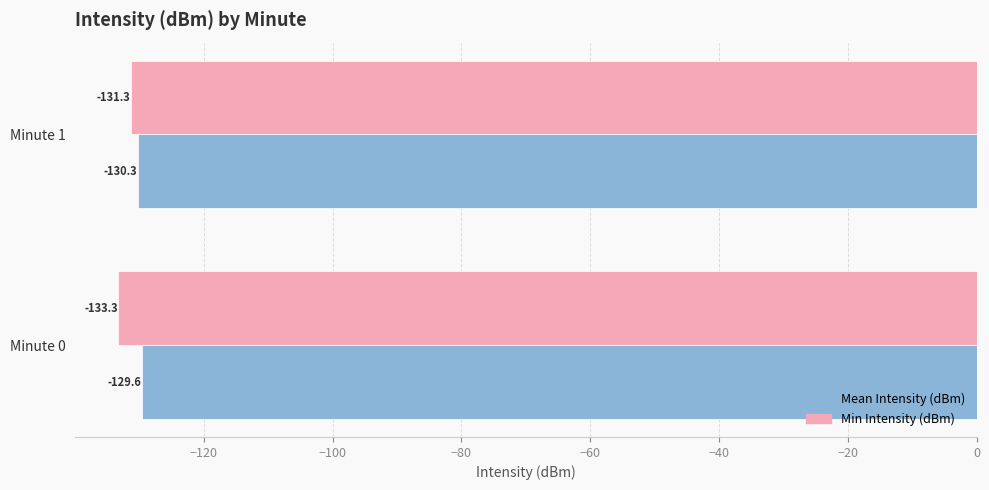

Rank the categories by Min Intensity (dBm) value from lowest to highest.

Minute 0, Minute 1